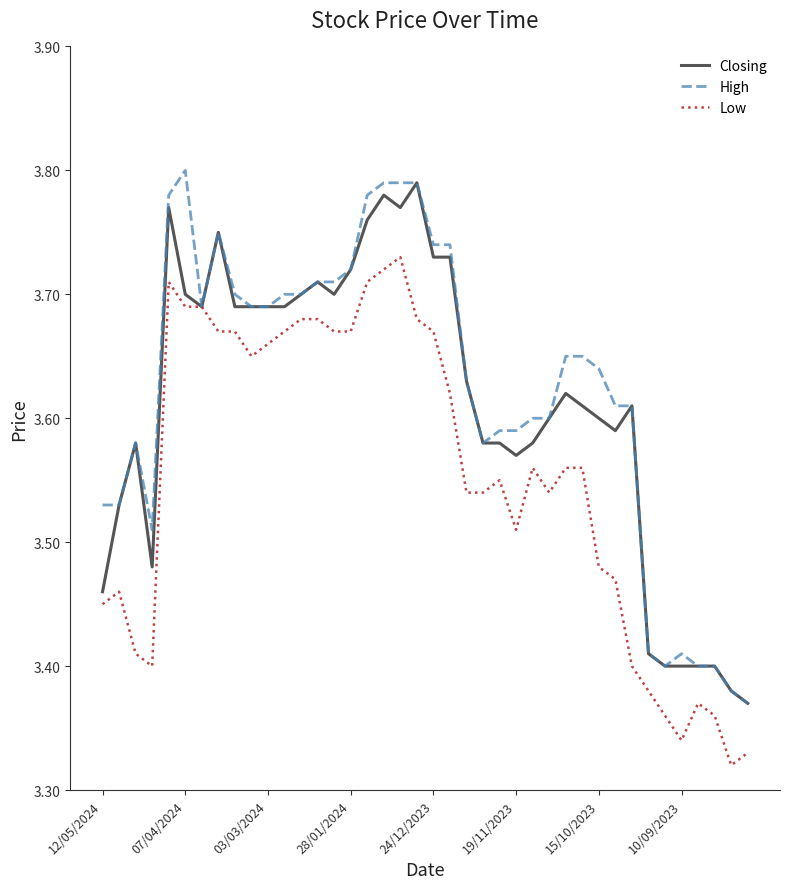

What are all the series names shown in the legend?

Closing, High, Low